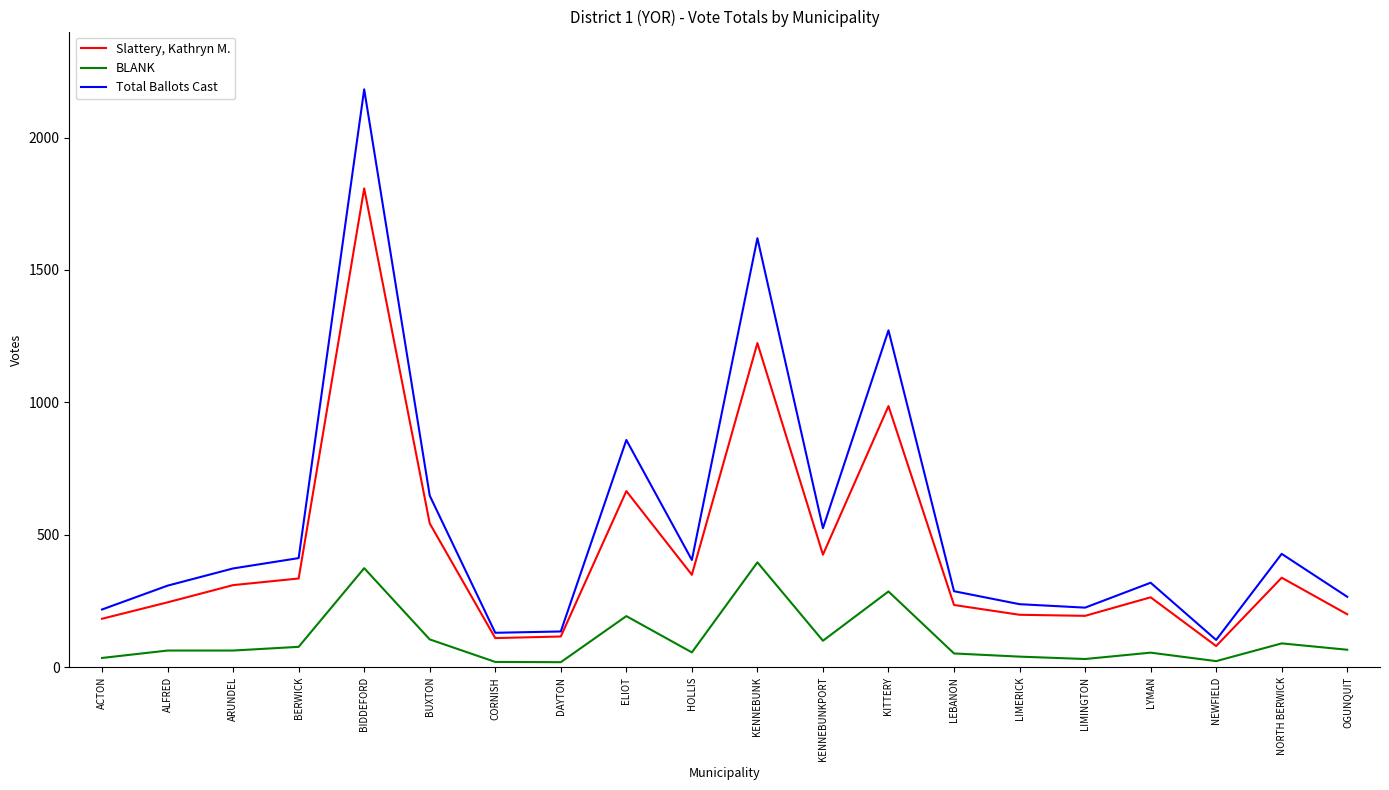

Where is Total Ballots Cast nearest to the value 1142?

KITTERY